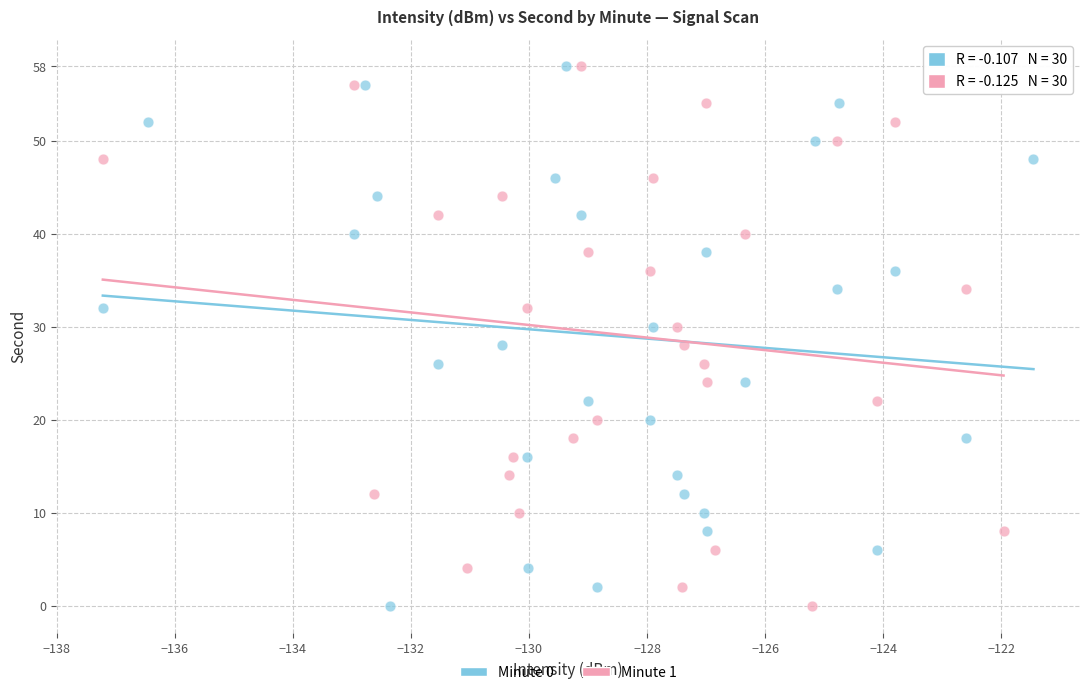

What are all the series names shown in the legend?

Minute 0, Minute 1